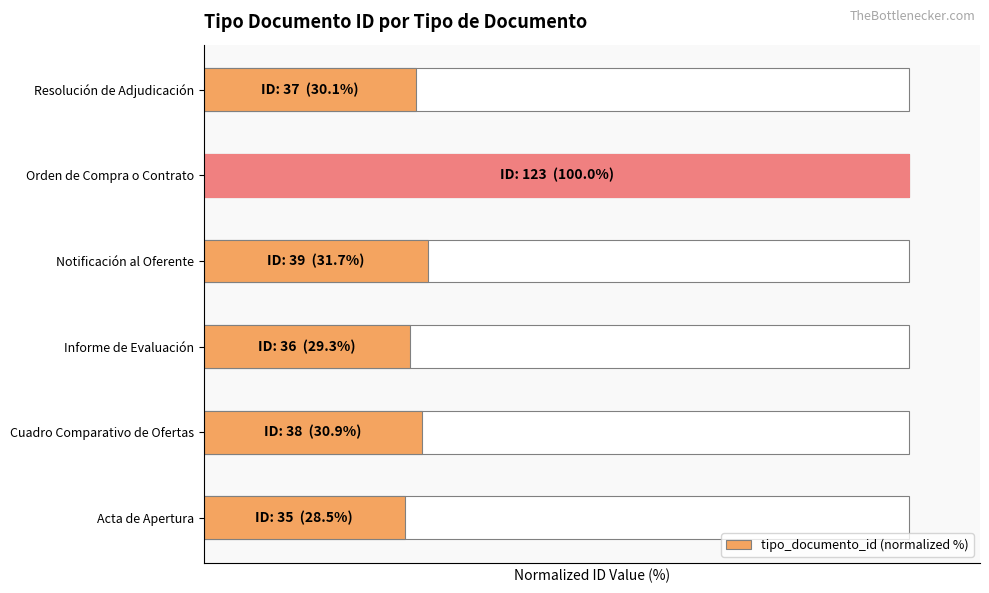

Rank the categories by value from lowest to highest.

Acta de Apertura, Informe de Evaluación, Resolución de Adjudicación, Cuadro Comparativo de Ofertas, Notificación al Oferente, Orden de Compra o Contrato